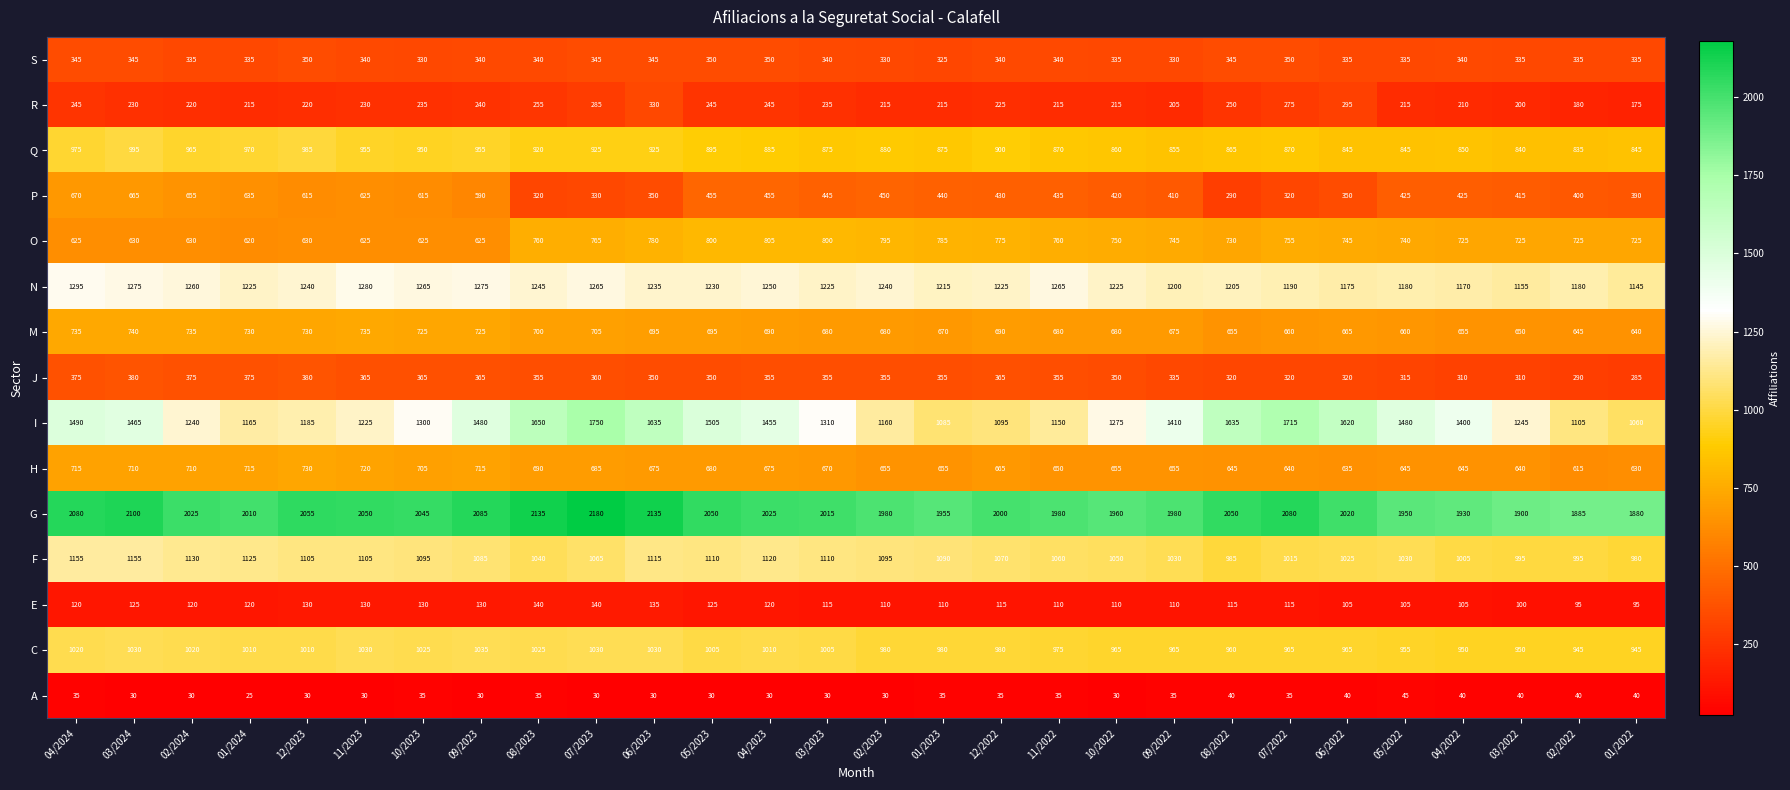

What is the difference between the maximum and minimum values in the O series?

185